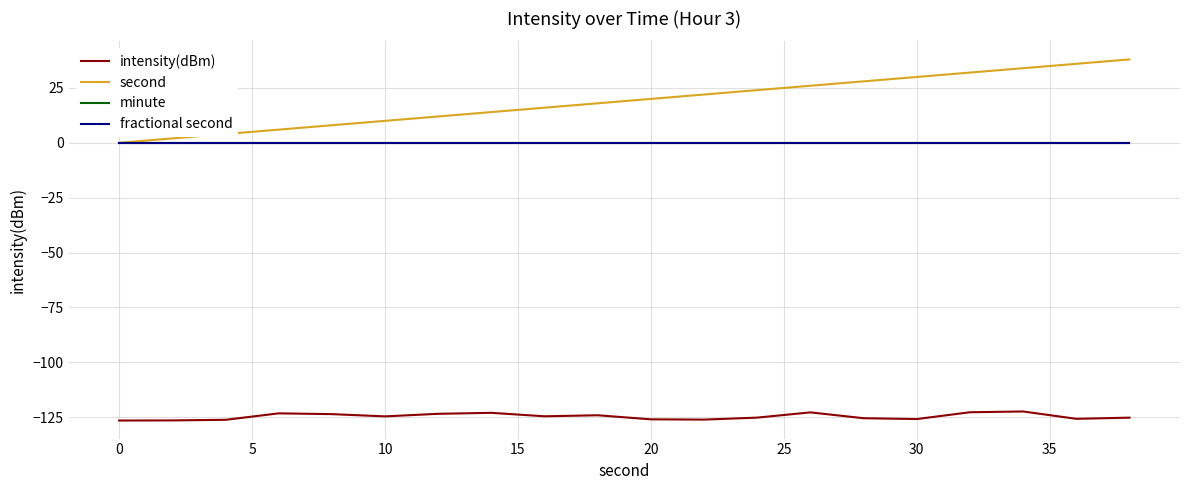

Reading right to left, extract all data points from this chart.

intensity(dBm): -125.3	-125.8	-122.4	-122.8	-125.9	-125.5	-122.9	-125.2	-126.1	-126.0	-124.2	-124.6	-123.1	-123.5	-124.7	-123.6	-123.3	-126.2	-126.5	-126.6
second: 38.0	36.0	34.0	32.0	30.0	28.0	26.0	24.0	22.0	20.0	18.0	16.0	14.0	12.0	10.0	8.0	6.0	4.0	2.0	0.0
minute: 0.0	0.0	0.0	0.0	0.0	0.0	0.0	0.0	0.0	0.0	0.0	0.0	0.0	0.0	0.0	0.0	0.0	0.0	0.0	0.0
fractional second: 0.0	0.0	0.0	0.0	0.0	0.0	0.0	0.0	0.0	0.0	0.0	0.0	0.0	0.0	0.0	0.0	0.0	0.0	0.0	0.0